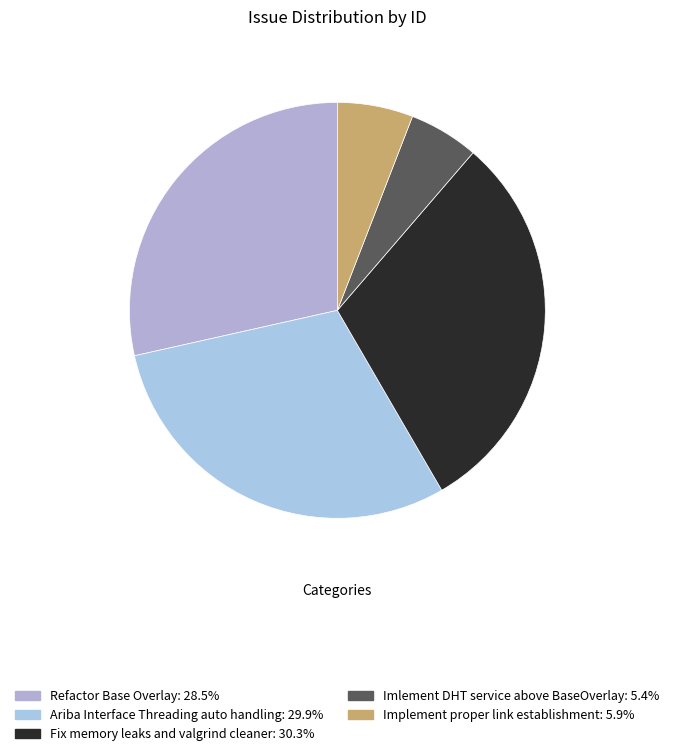

Which category has the biggest portion of the pie?

Fix memory leaks and valgrind cleaner